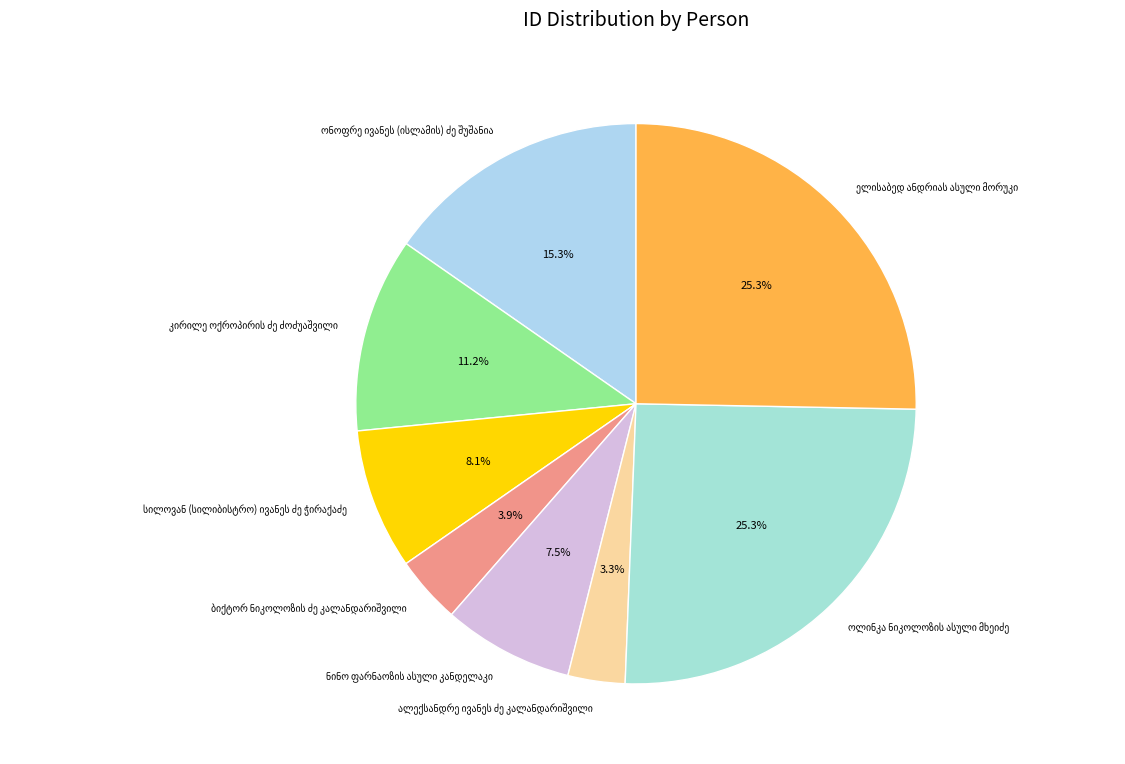

Is there a majority slice in this chart?

No